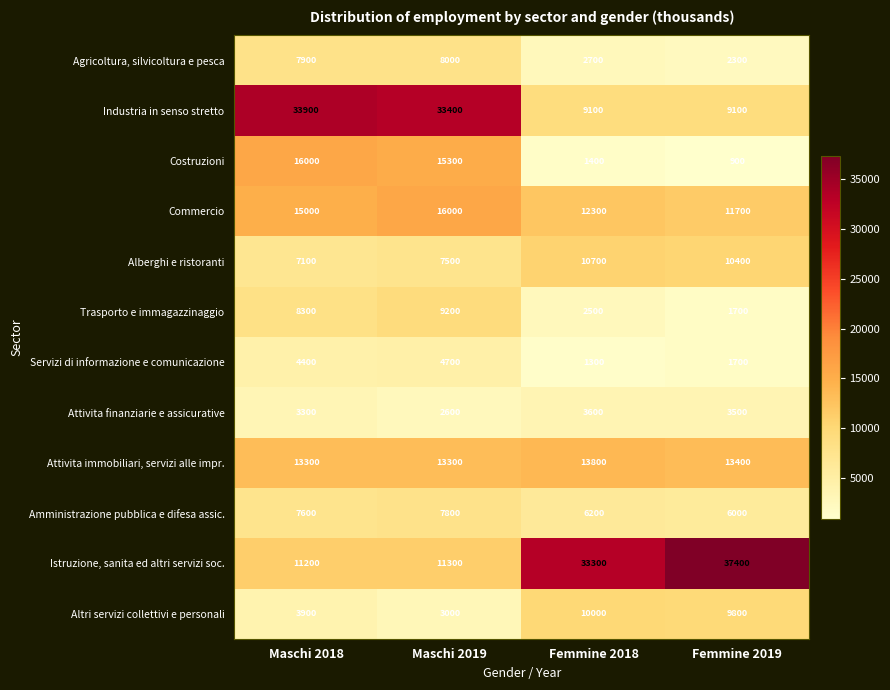

Is it true that Servizi di informazione e comunicazione equals 4700 at Maschi 2019?

True